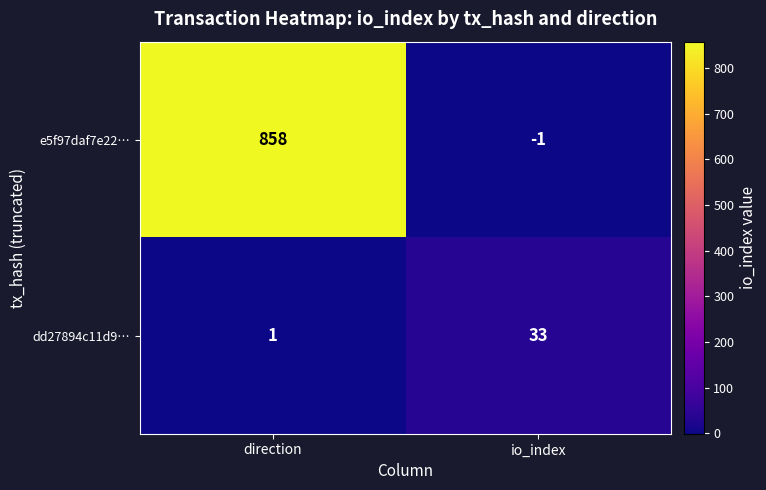

Reading left to right, list all the values displayed in this chart.

e5f97daf7e22…: 858	-1
dd27894c11d9…: 1	33